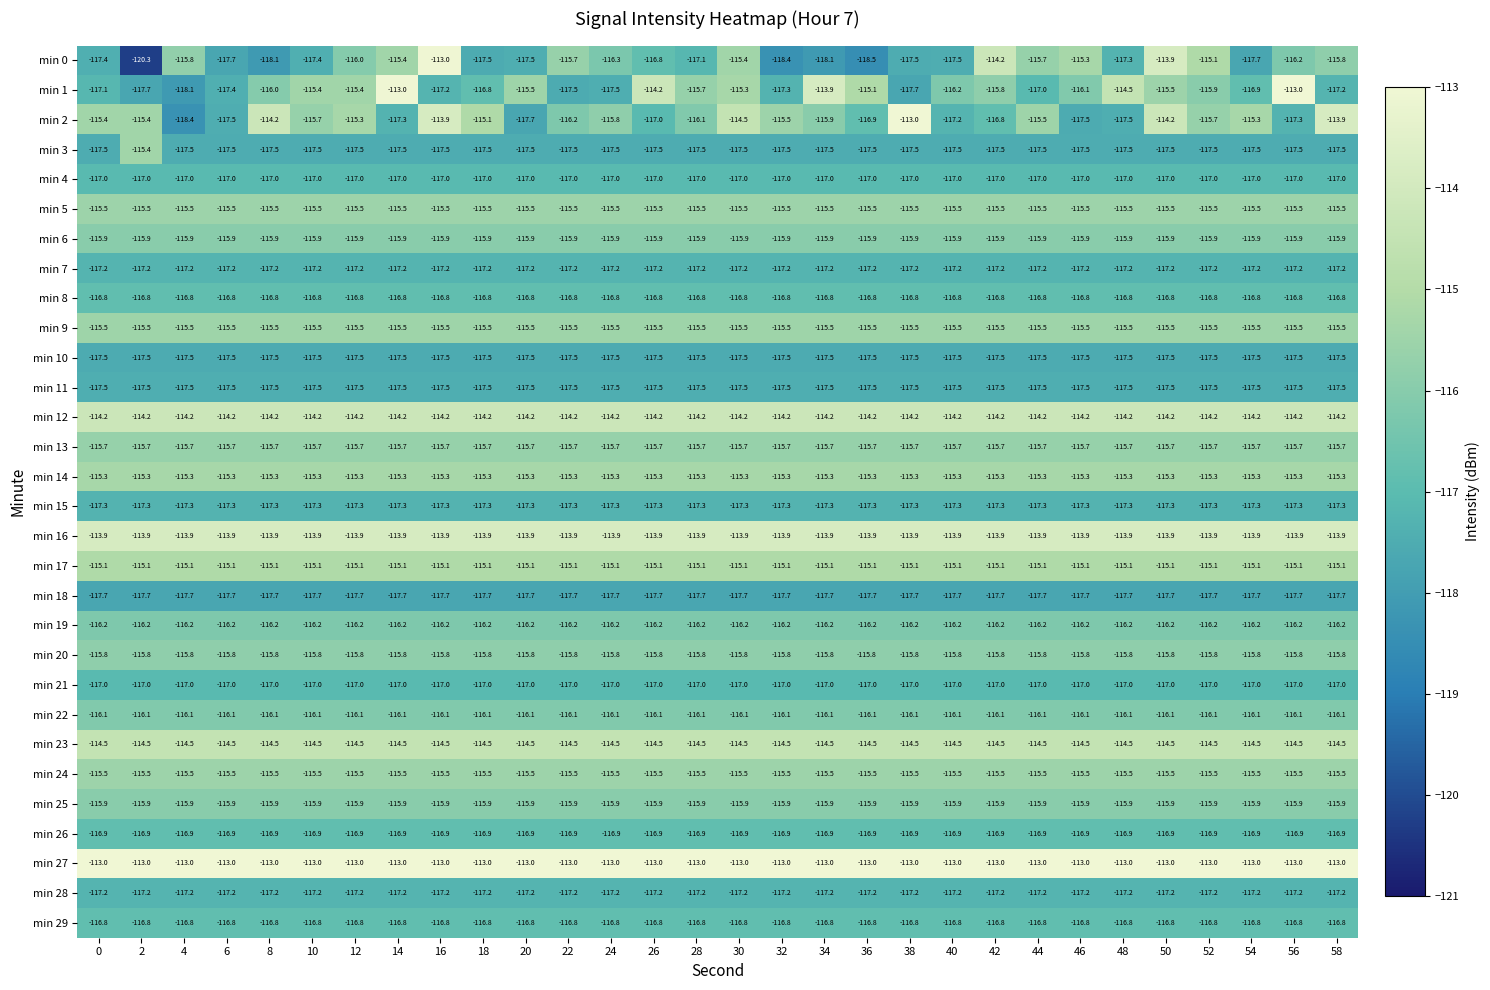

Which series has the widest spread of values?

min 0